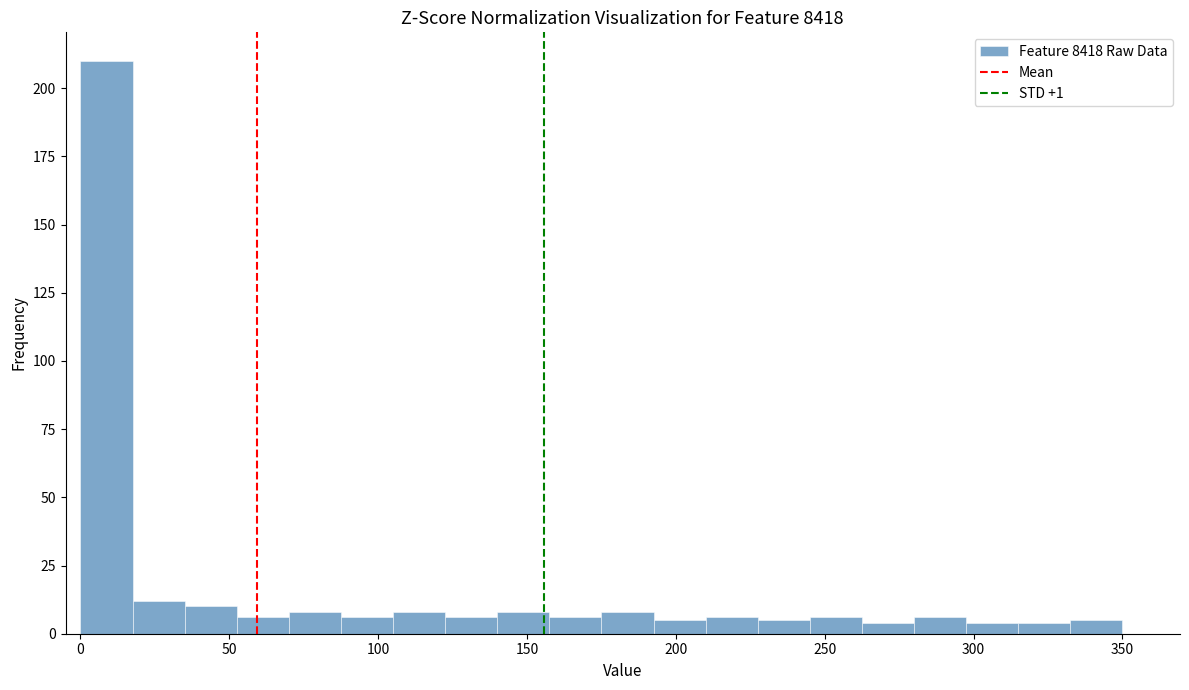

Around what value on the x-axis is the tallest bar? Give the approximate position of its centre, as read against the axis.

10